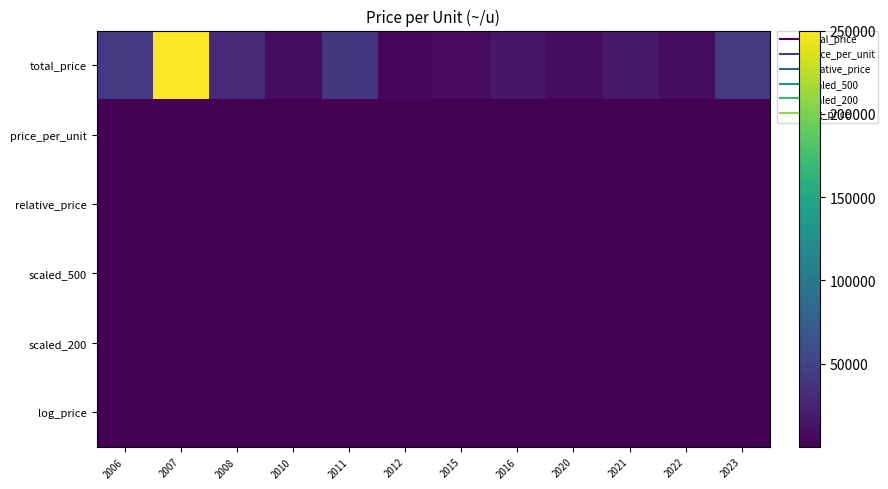

At which category is the sum across all series the highest?

2007